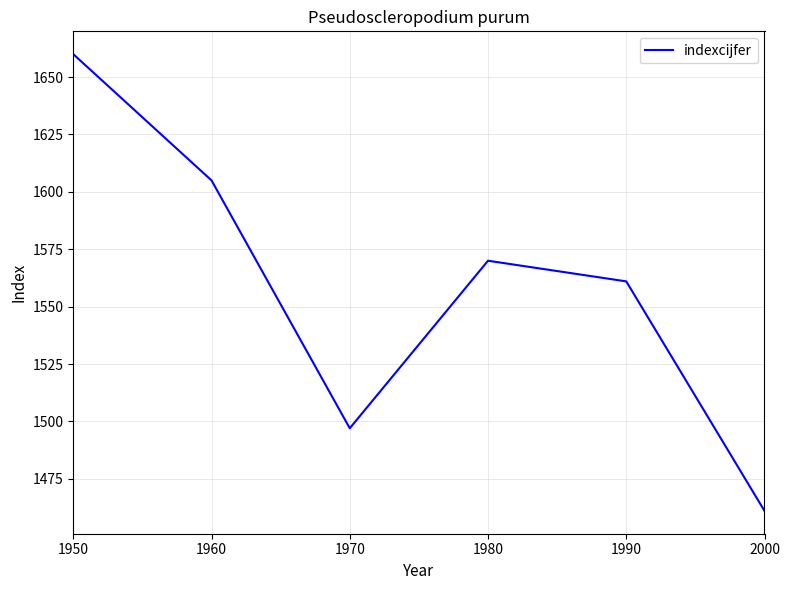

Does the chart display data point markers on the line(s)?

No